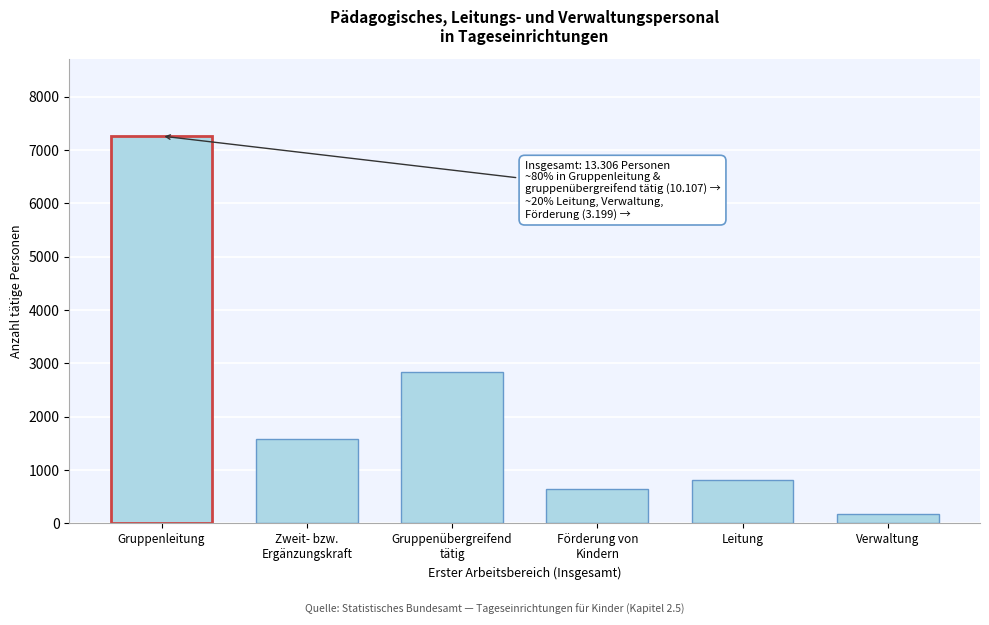

Reading right to left, transcribe all the data shown in this chart.

169	806	636	2844	1588	7263